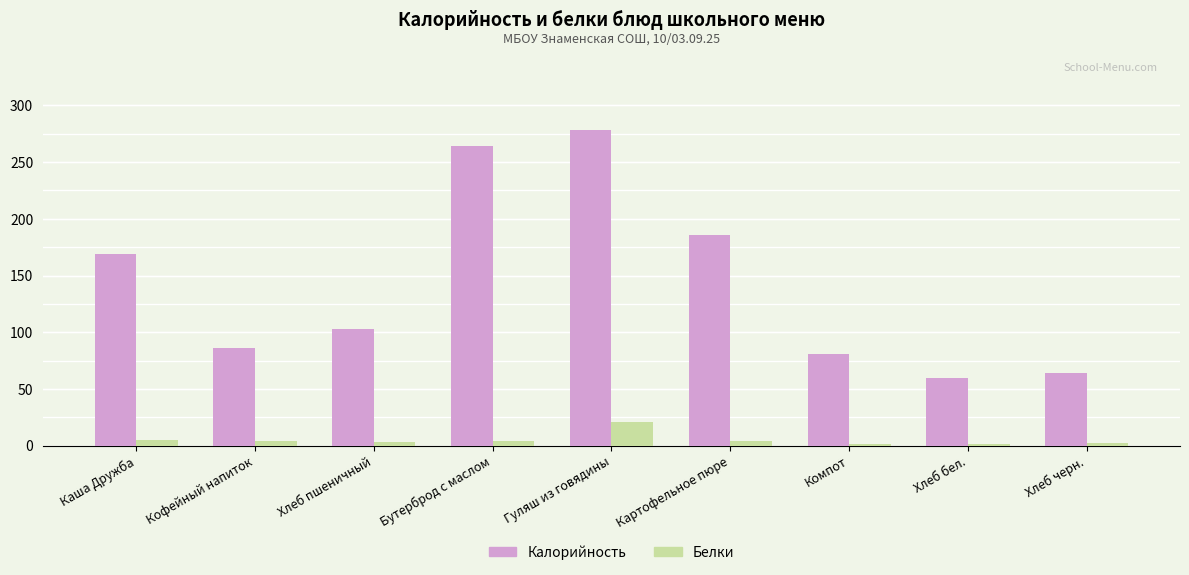

Which category has the highest value in the Калорийность series?

Гуляш из говядины